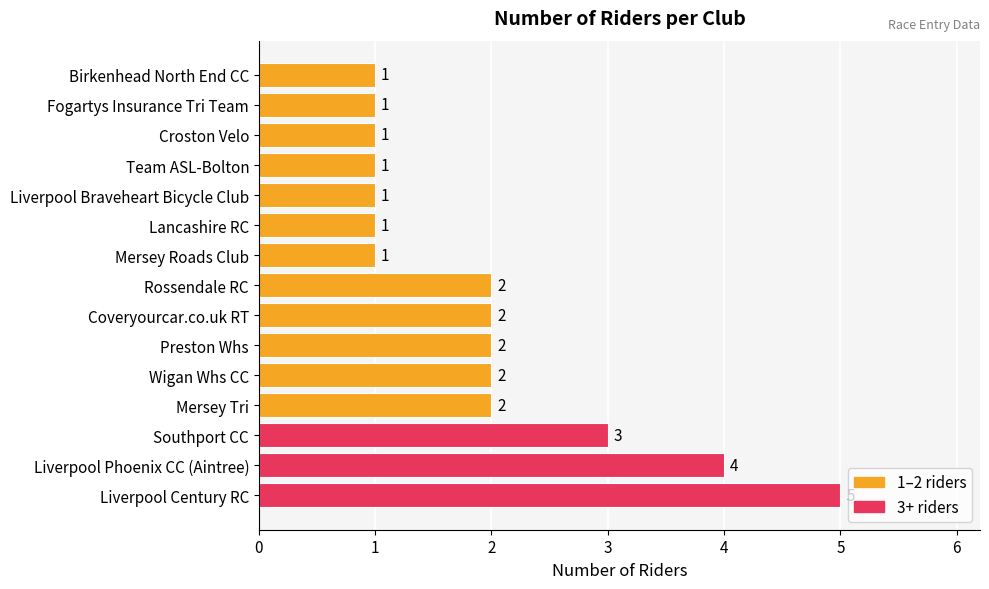

Count the number of categories in the chart.

15